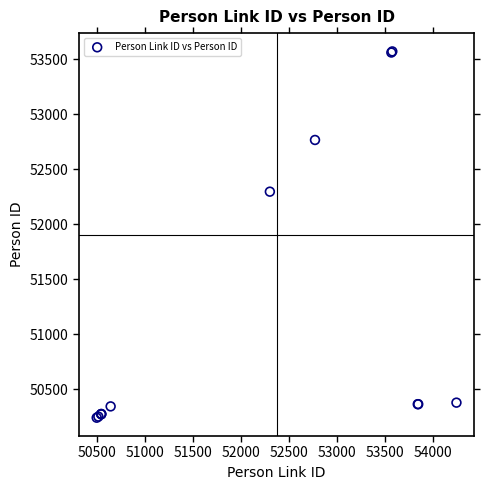

What Y value in the scatter plot is closest to 51906?

52296